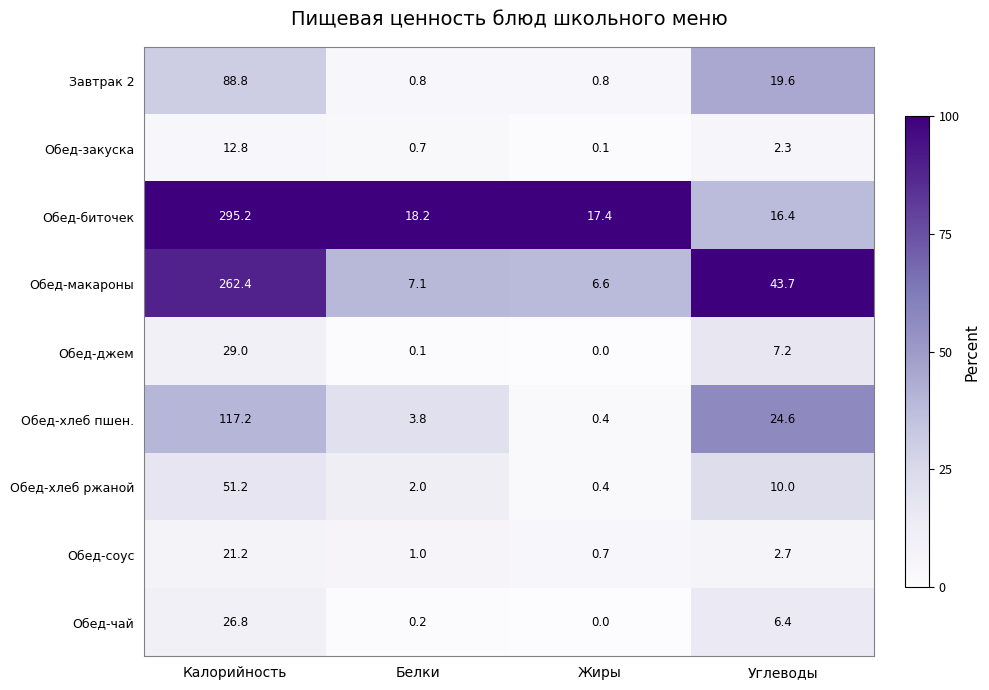

What is the difference between the highest and lowest values at Жиры?

17.4